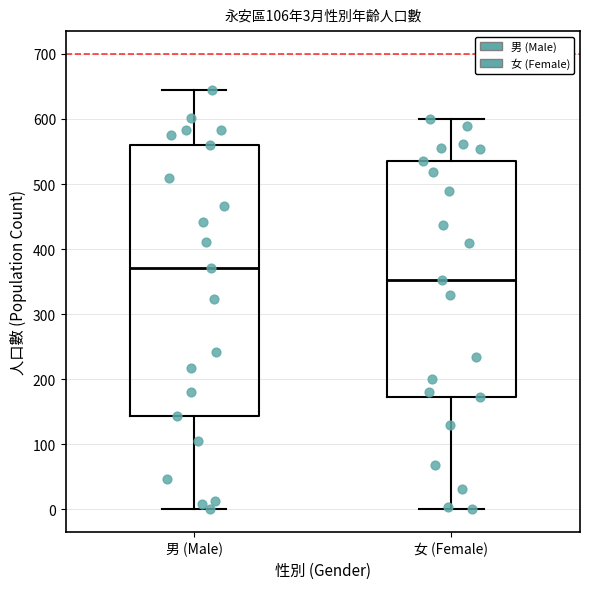

Comparing the boxes themselves (not the whiskers), which one is the tallest?

男 (Male)